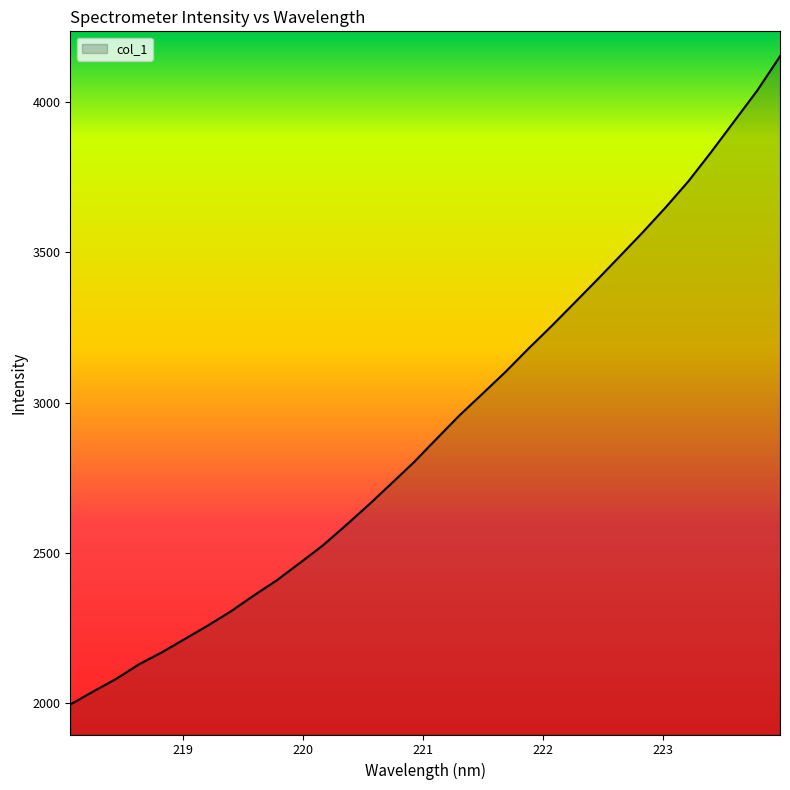

What is the difference between the second highest and second lowest values?

1998.4